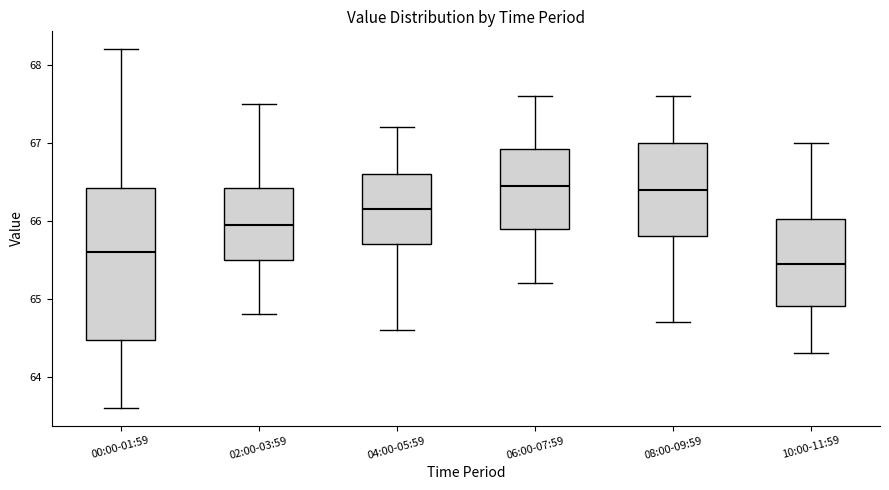

Which box has the lowest median line?

10:00-11:59